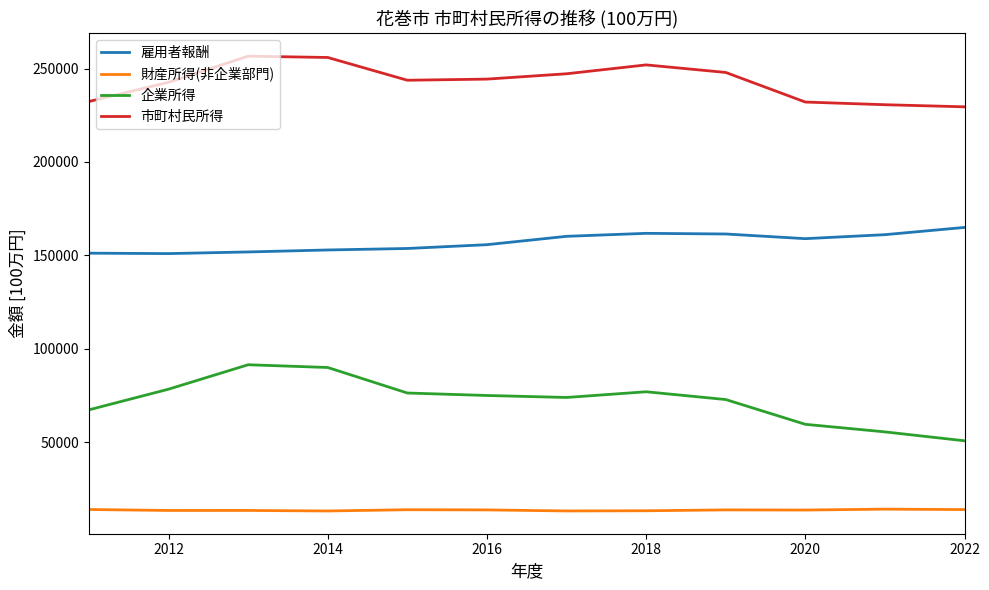

True or false: 市町村民所得 and 企業所得 intersect in this chart.

False